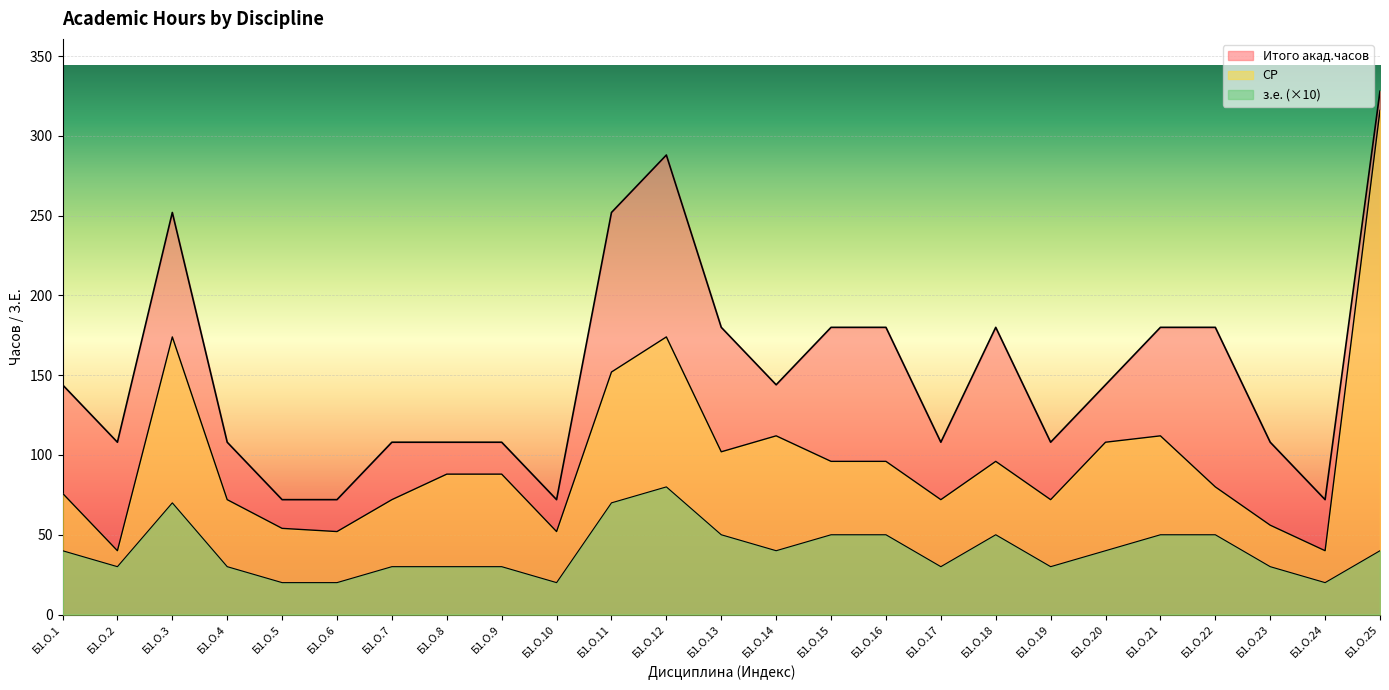

True or false: СР and з.е. cross at least once.

False